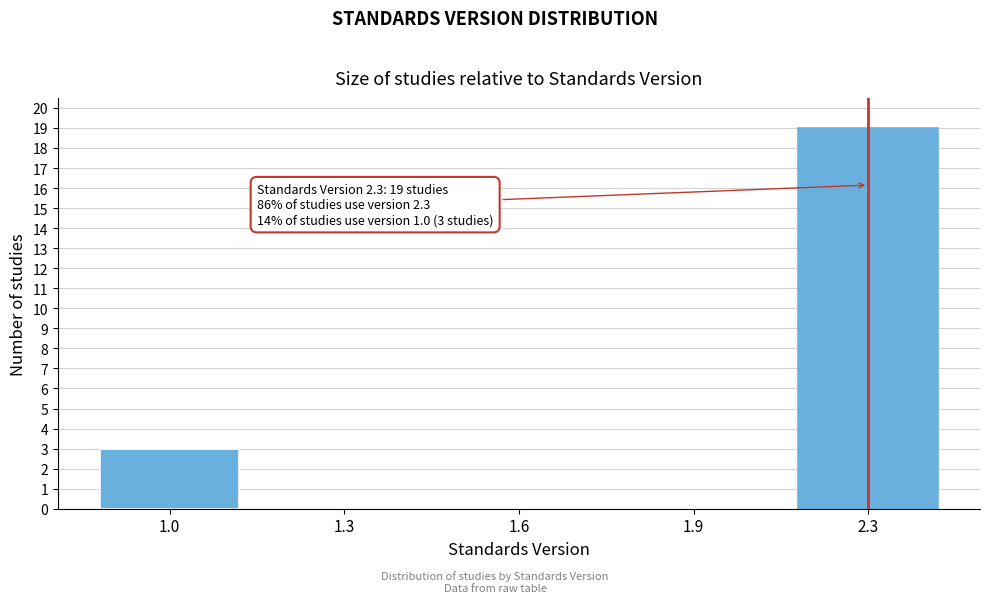

Reading left to right, transcribe all the data shown in this chart.

1.0=3	1.3=0	1.6=0	1.9=0	2.3=19